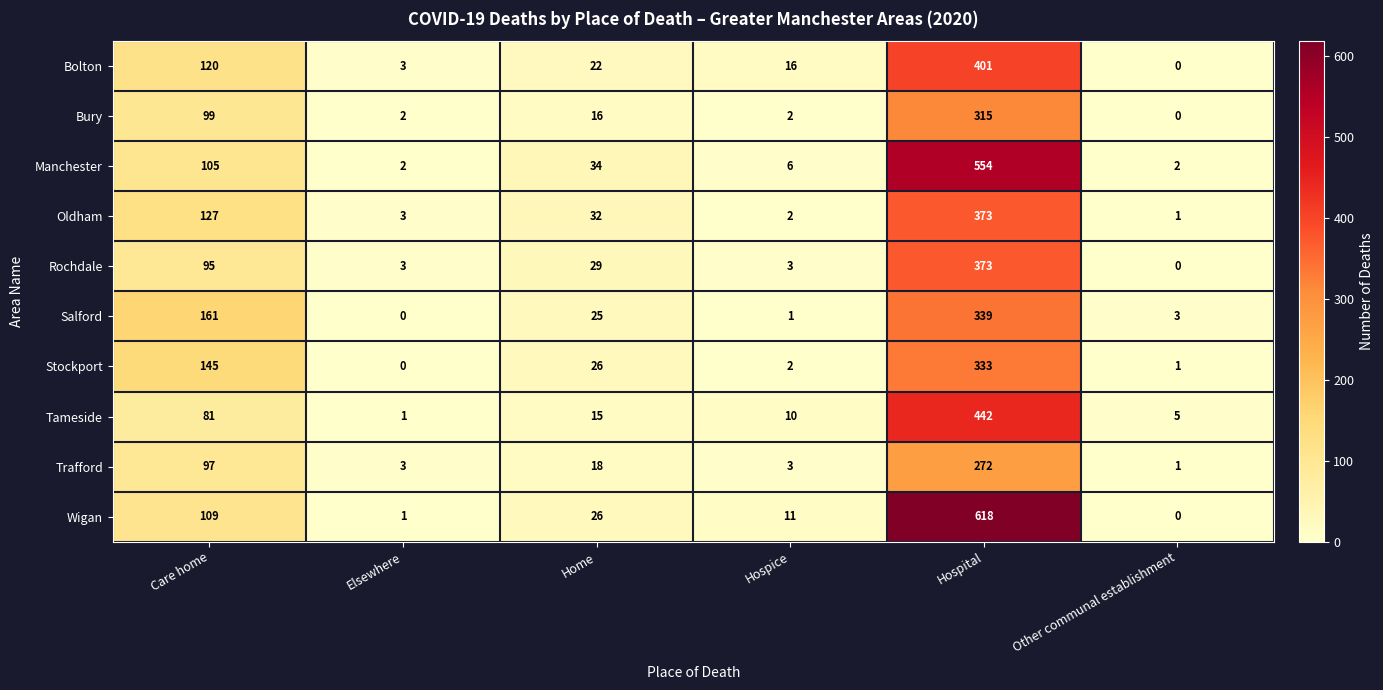

Rank the categories by Wigan value from lowest to highest.

Other communal establishment, Elsewhere, Hospice, Home, Care home, Hospital